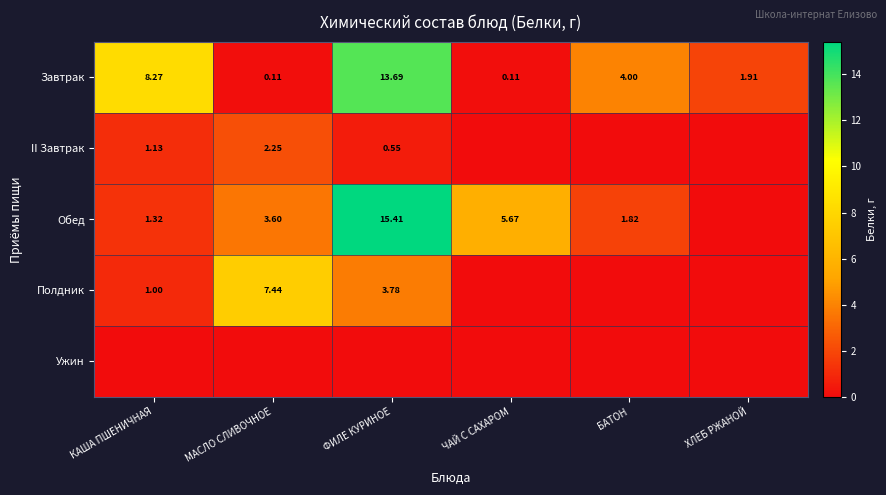

Where does the Завтрак series first go above 4?

КАША ПШЕНИЧНАЯ